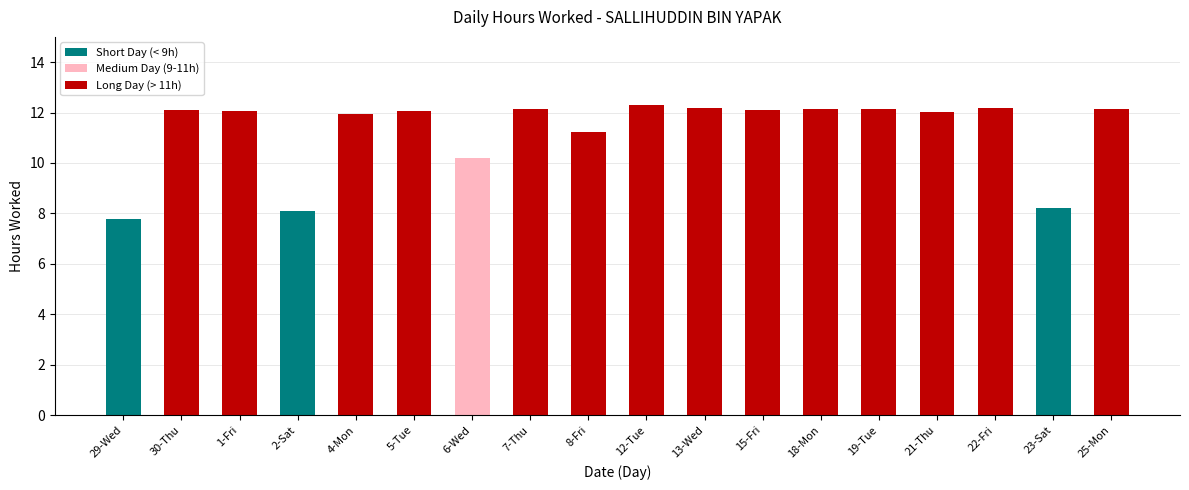

What is the value of the 2nd bar from the left?

12.1